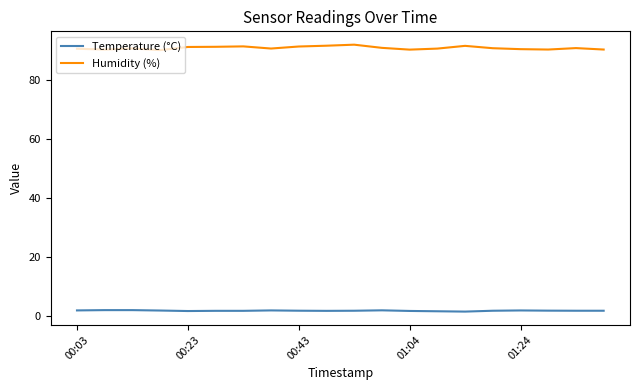

True or false: Temperature (°C) and Humidity (%) cross at least once.

False